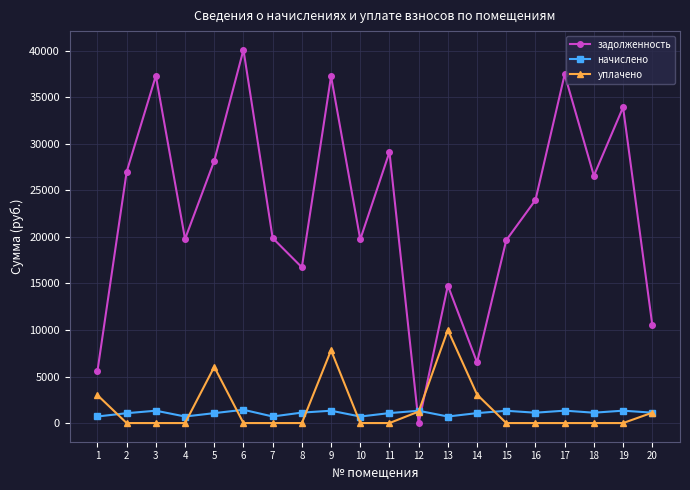

What are all the series names shown in the legend?

задолженность, начислено, уплачено